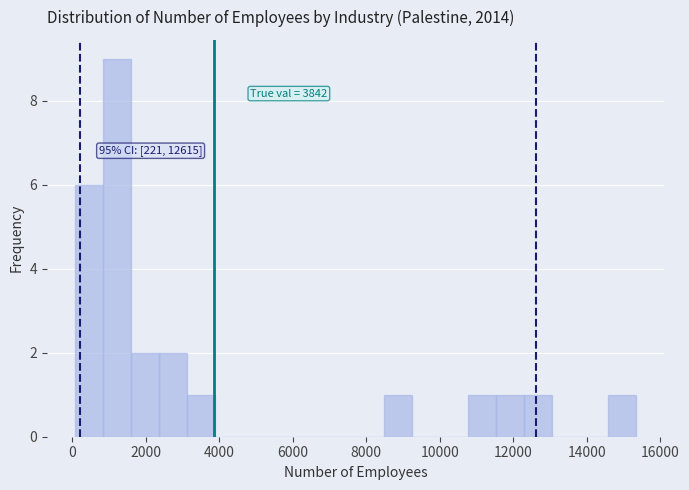

Read against the x-axis, roughly where is the centre of the tallest bar?

1200